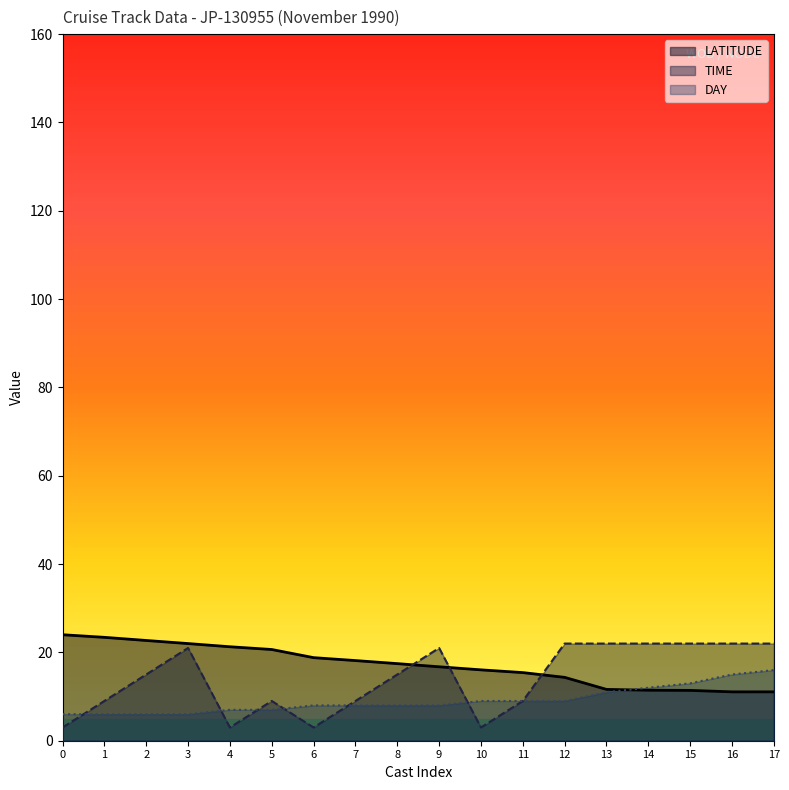

The TIME series shows 9.0 at 7. True or false?

True